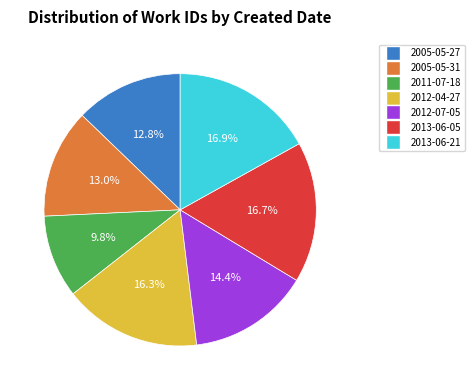

Is it true that 2011-07-18 is 10% of the pie?

True